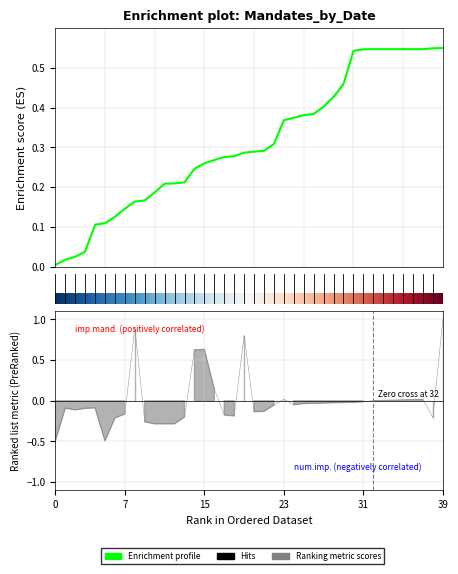

How many interior local valleys (lower than both neighbors) does the data have?

6